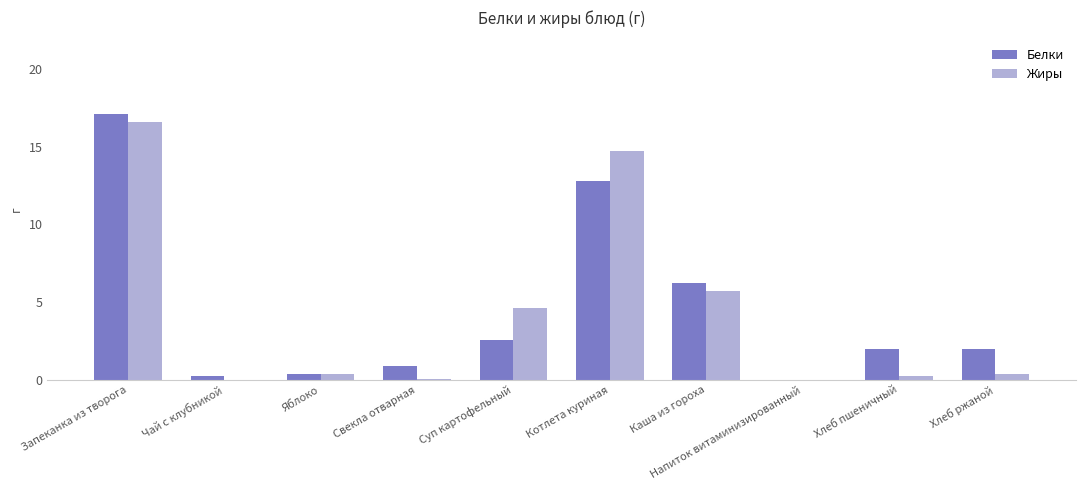

What are all the series names shown in the legend?

Белки, Жиры